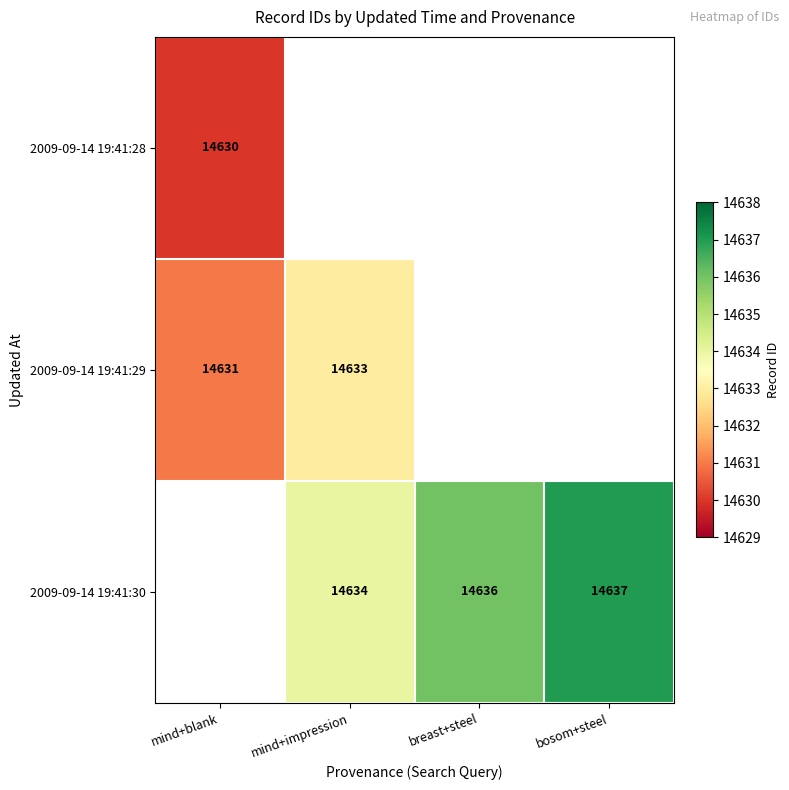

The 2009-09-14 19:41:30 series shows 19736 at breast+steel. True or false?

False